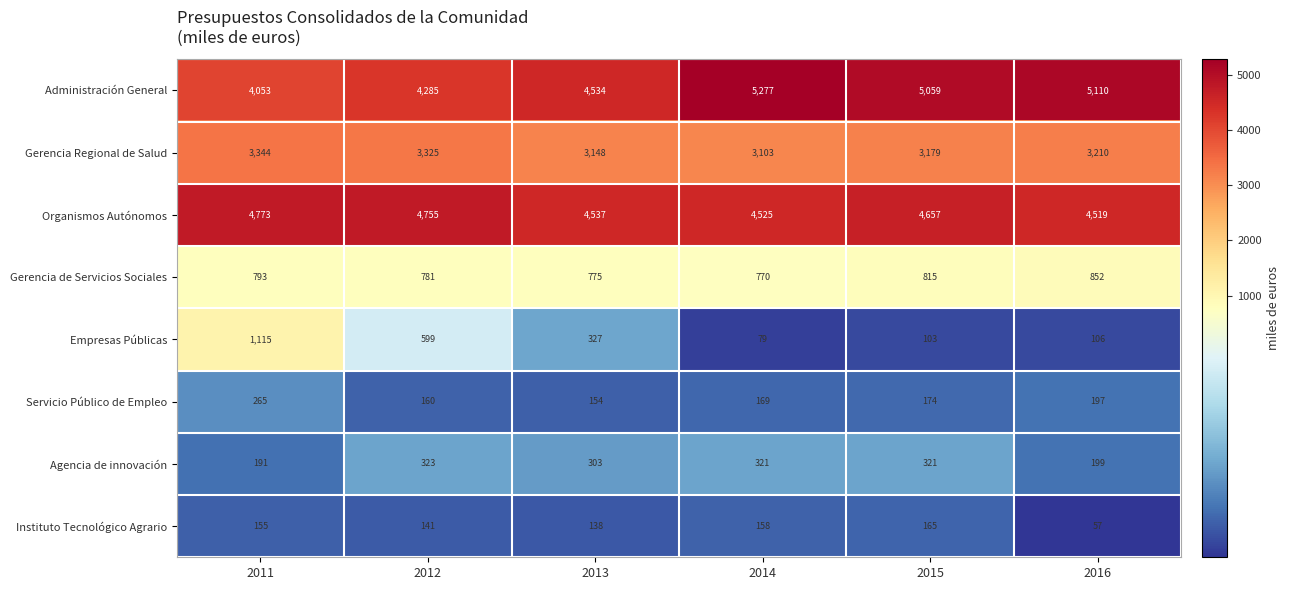

What is the difference between the second highest and minimum values in the Instituto Tecnológico Agrario series?

101